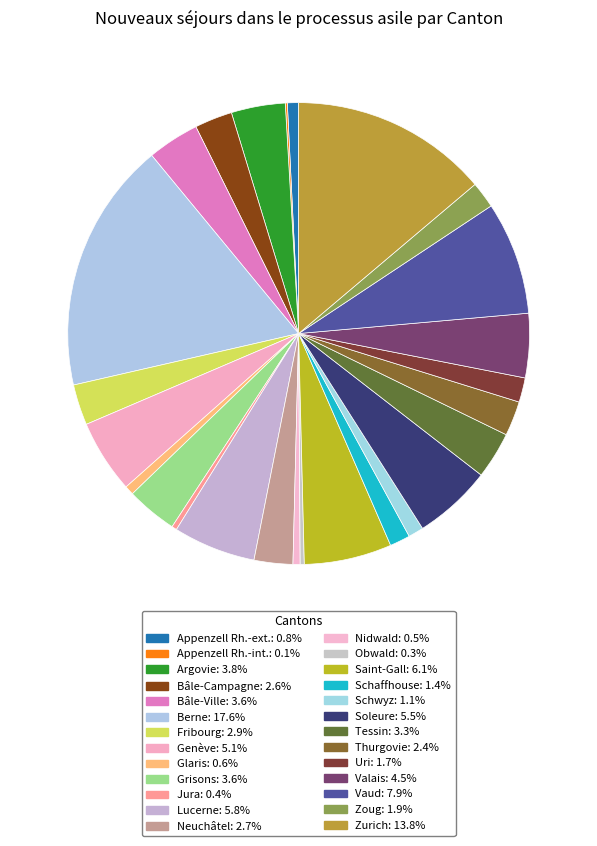

Is there any slice that represents more than half of the pie?

No